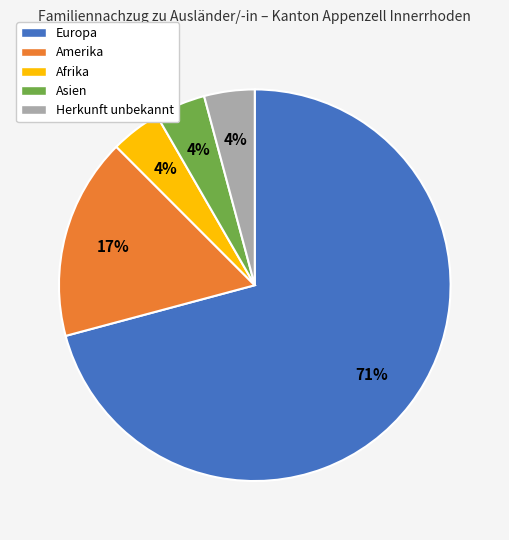

What percentage is the Afrika slice, to the nearest percent?

4%